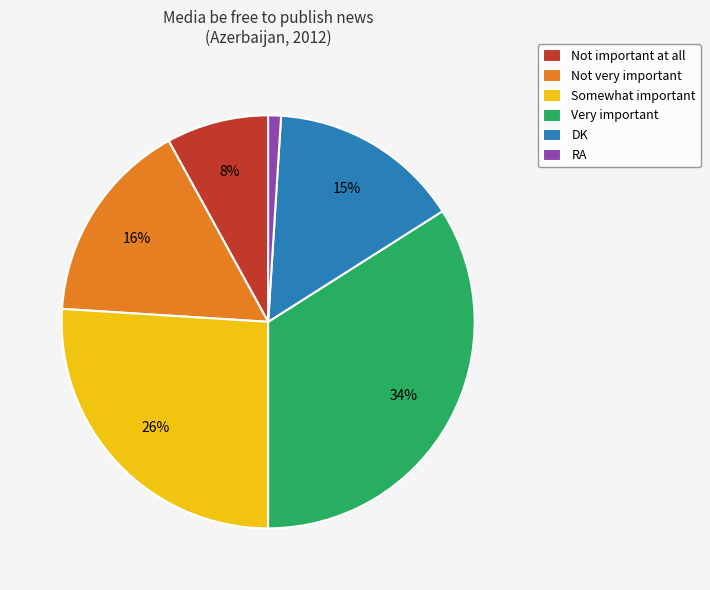

Is DK the majority of the pie?

No